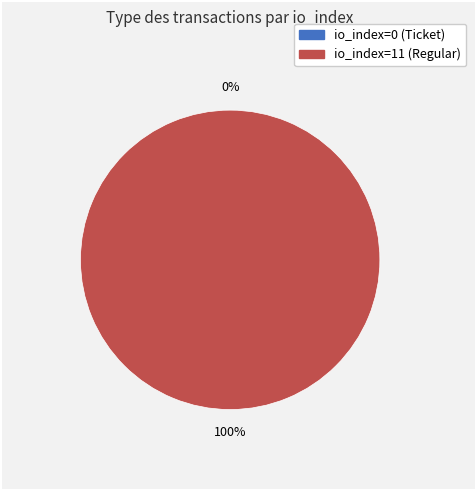

To the nearest percent, what is the combined percentage of io_index=11 (Regular) and io_index=0 (Ticket)?

100%